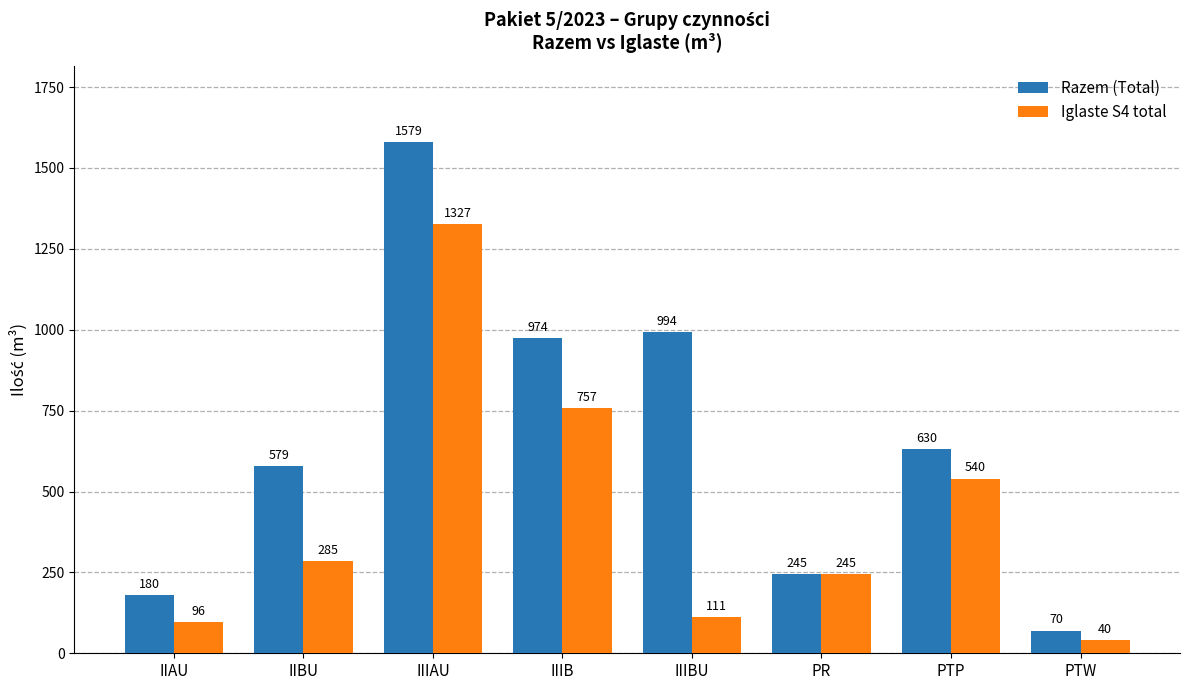

The Razem (Total) series shows 630 at PTP. True or false?

True